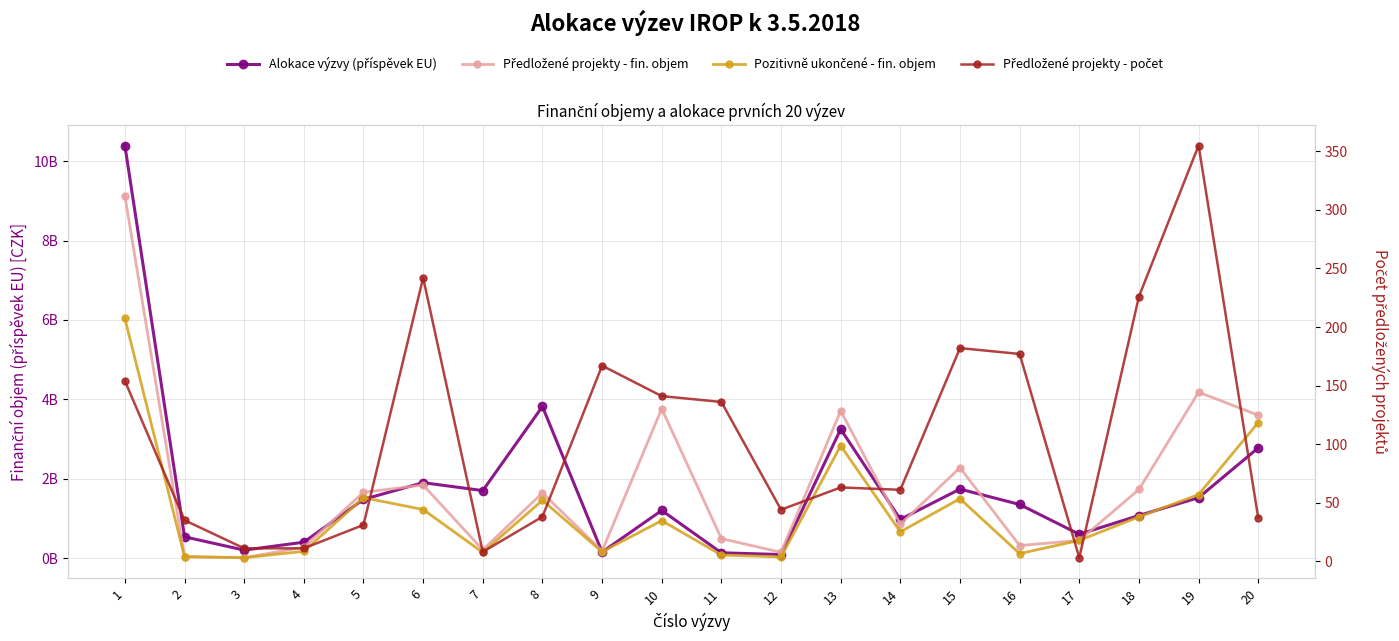

Reading left to right, transcribe all the data shown in this chart.

Alokace výzvy (příspěvek EU): 10395692450.0	535500000.0	199920000.0	400000000.0	1478745000.0	1900000000.0	1700000000.0	3819057743.0	150000000.0	1200000000.0	133000000.0	88000000.0	3248000000.0	975000000.0	1737894254.0	1350000000.0	600000000.0	1072020000.0	1521815011.0	2776914810.0
Předložené projekty - fin. objem: 9123275485.8	35673411.6	8813115.2	273303111.2	1657762405.7	1839971717.9	207509402.2	1640441040.8	179396352.6	3764047958.9	489265121.2	144828575.2	3710776808.5	852677257.7	2277353140.4	315124337.6	444088683.1	1728852663.6	4180980405.7	3600388984.1
Pozitivně ukončené - fin. objem: 6037979594.6	34830041.6	8813115.2	169628352.3	1521762405.7	1223125524.1	141662505.5	1455842613.2	157942999.5	943448401.5	76811636.4	27508477.5	2830663921.6	660864353.3	1496220622.7	111497647.0	444088683.1	1038363210.9	1600349168.0	3413958977.1
Předložené projekty - počet: 154.0	35.0	11.0	11.0	31.0	242.0	8.0	38.0	167.0	141.0	136.0	44.0	63.0	61.0	182.0	177.0	3.0	226.0	355.0	37.0